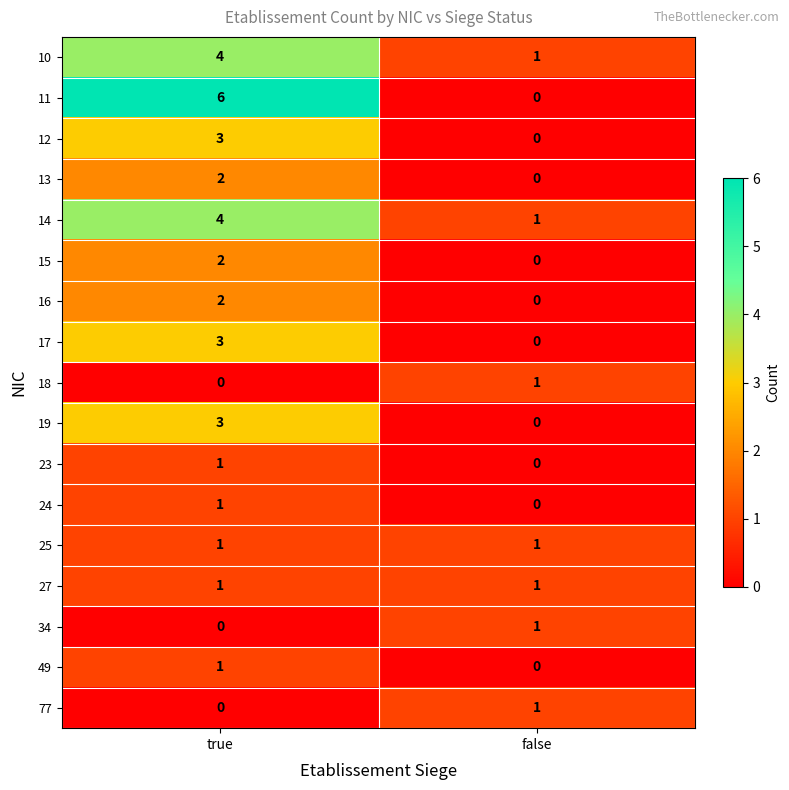

At which label is 14 closest to 2?

false